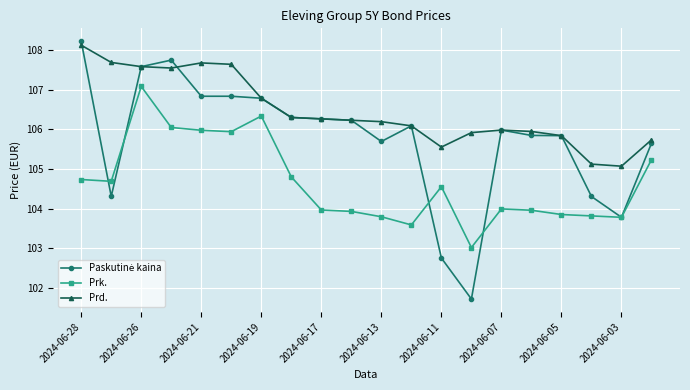

True or false: Prk. and Prd. cross at least once.

False